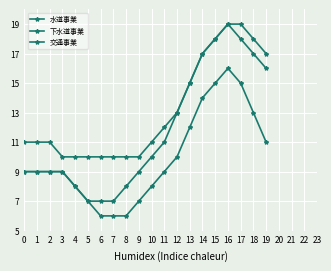

Which label corresponds to the largest value in the chart?

16